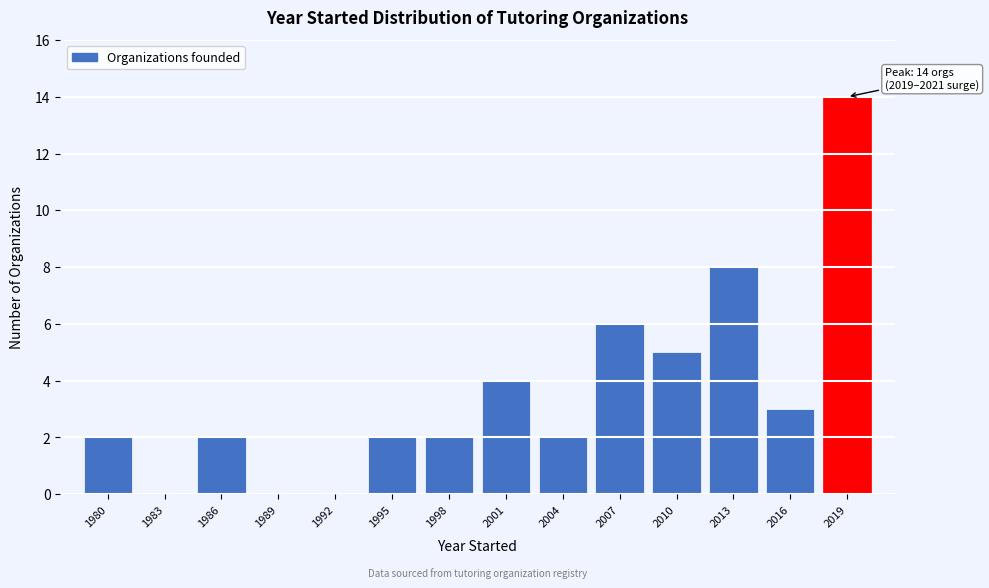

Reading left to right, what are all the values shown in this chart?

1980=2	1983=0	1986=2	1989=0	1992=0	1995=2	1998=2	2001=4	2004=2	2007=6	2010=5	2013=8	2016=3	2019=14